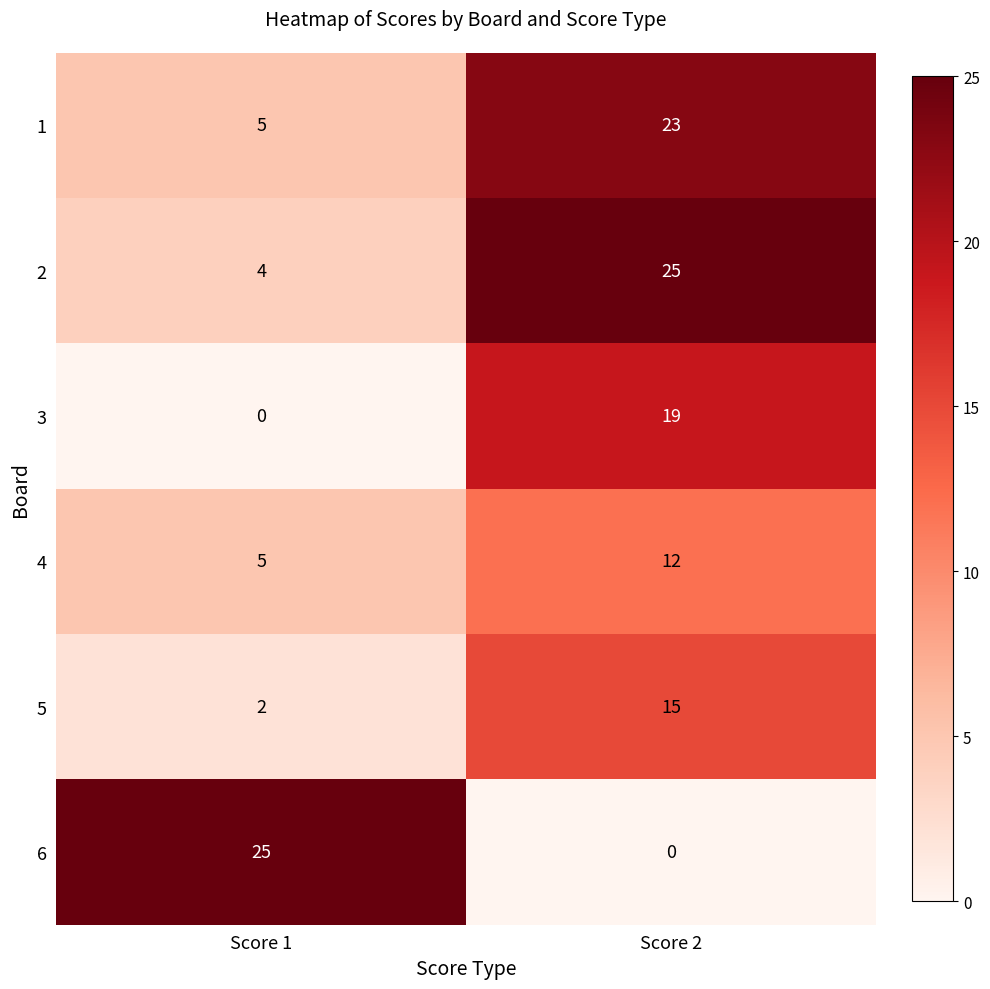

What is the approximate value of 5 at Score 2, to the nearest 5?

15